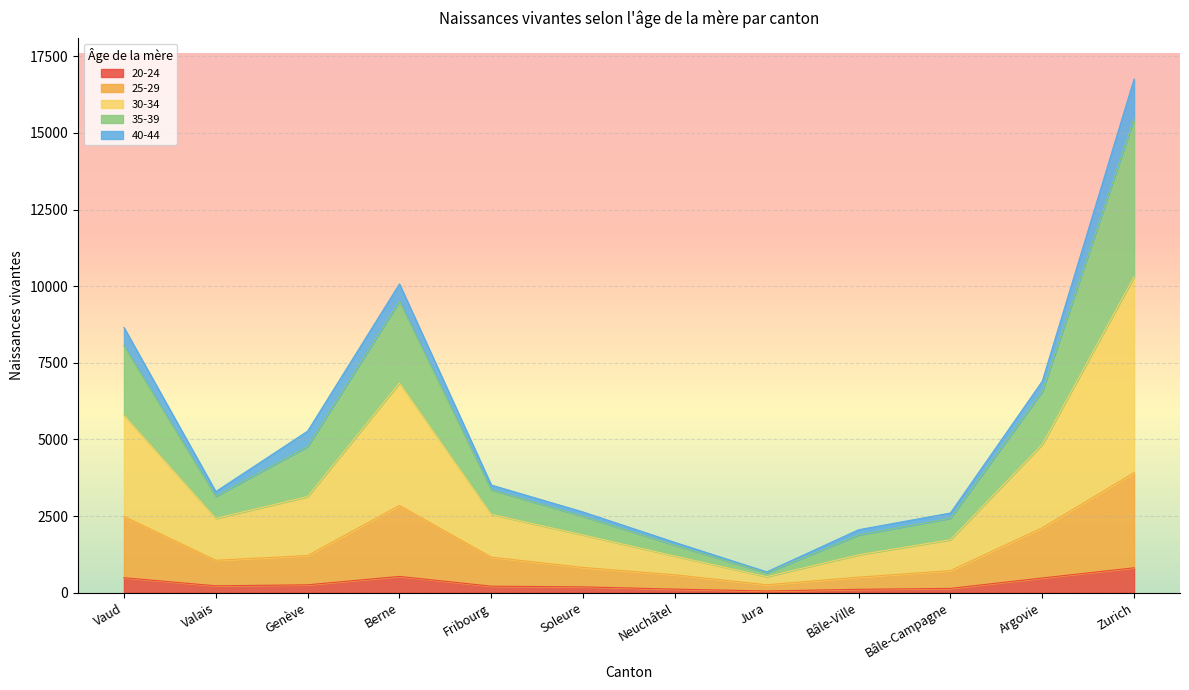

At which category is the sum across all series the highest?

Zurich